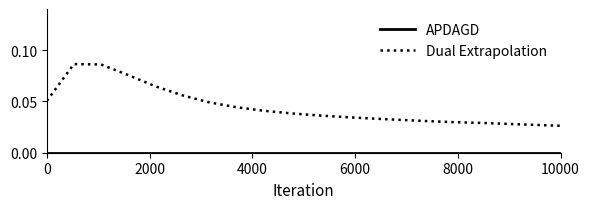

Which series has the largest total across all categories?

Dual Extrapolation